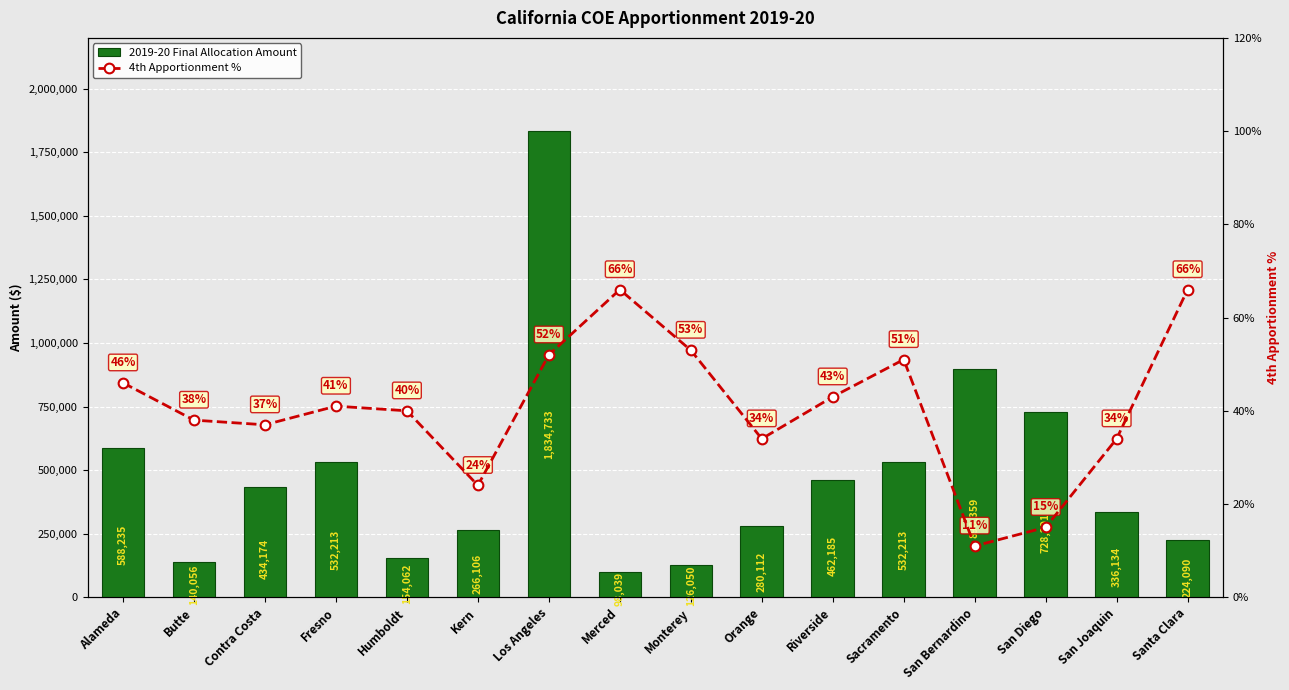

Reading right to left, transcribe all the data shown in this chart.

2019-20 Final Allocation Amount: 224090	336134	728291	896359	532213	462185	280112	126050	98039	1834733	266106	154062	532213	434174	140056	588235
4th Apportionment %: 66	34	15	11	51	43	34	53	66	52	24	40	41	37	38	46